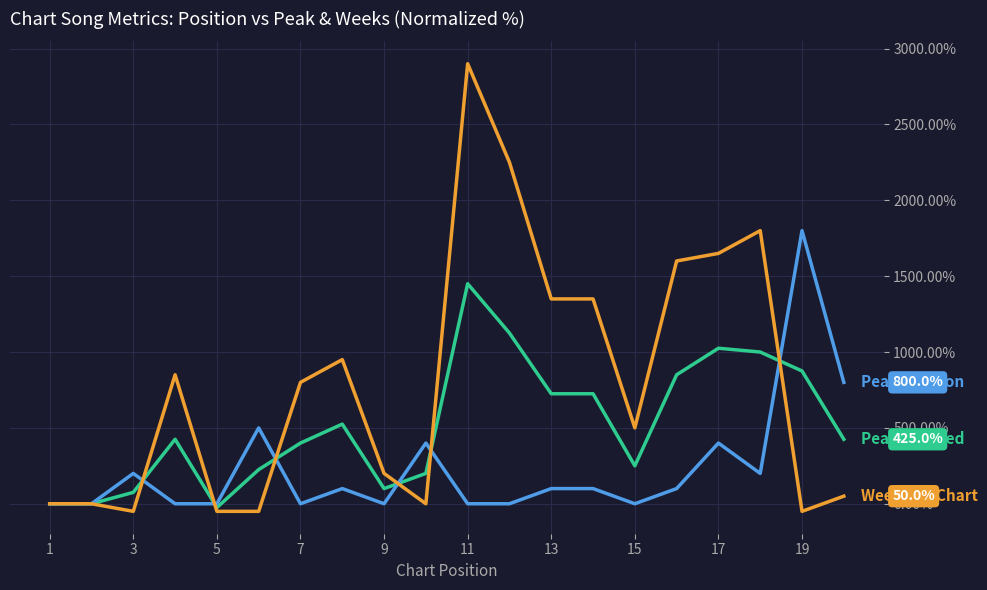

How many lines are shown in the chart?

3